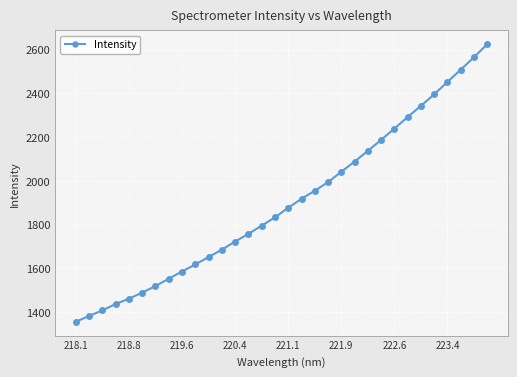

True or false: the data has more than 2 interior local peaks.

False